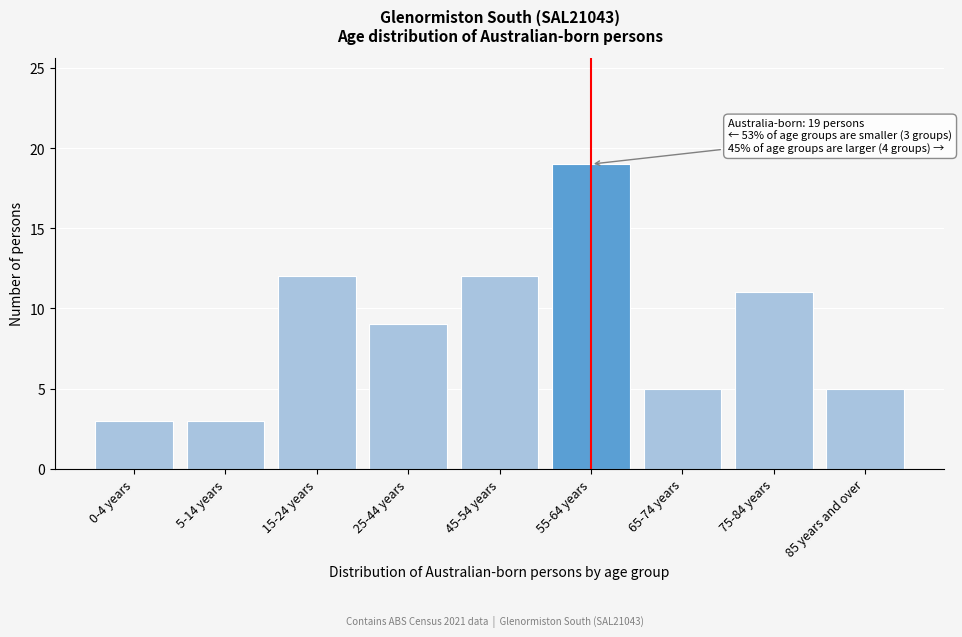

Reading left to right, transcribe all the data shown in this chart.

3	3	12	9	12	19	5	11	5